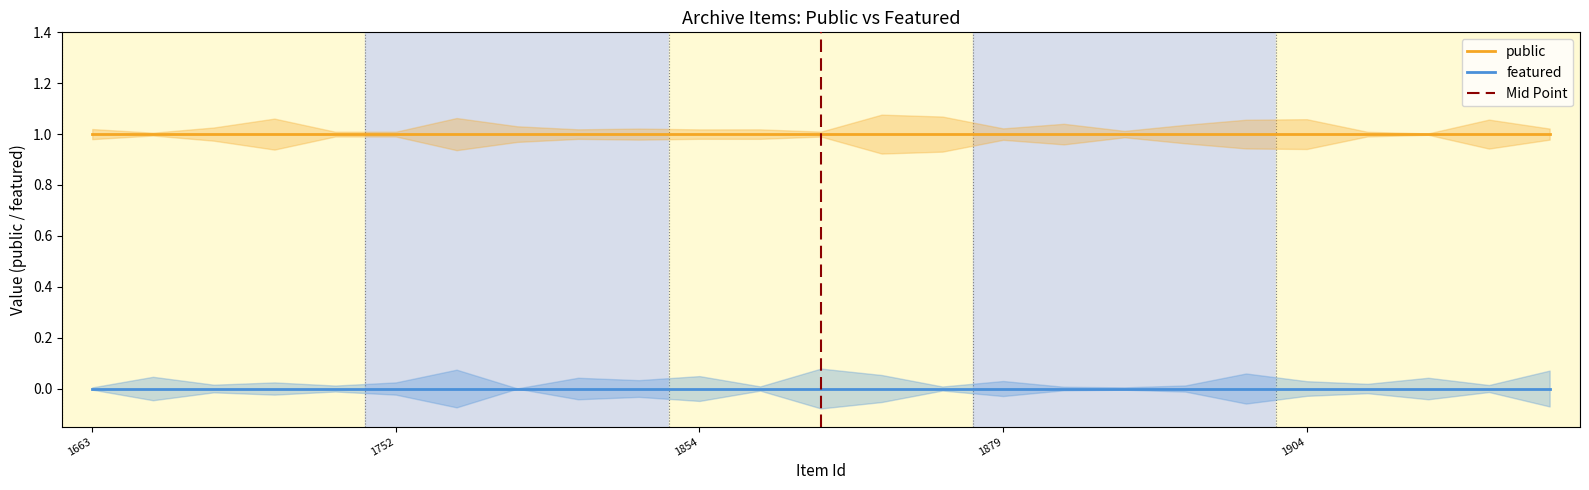

The value of public at 1727 is 1. True or false?

False